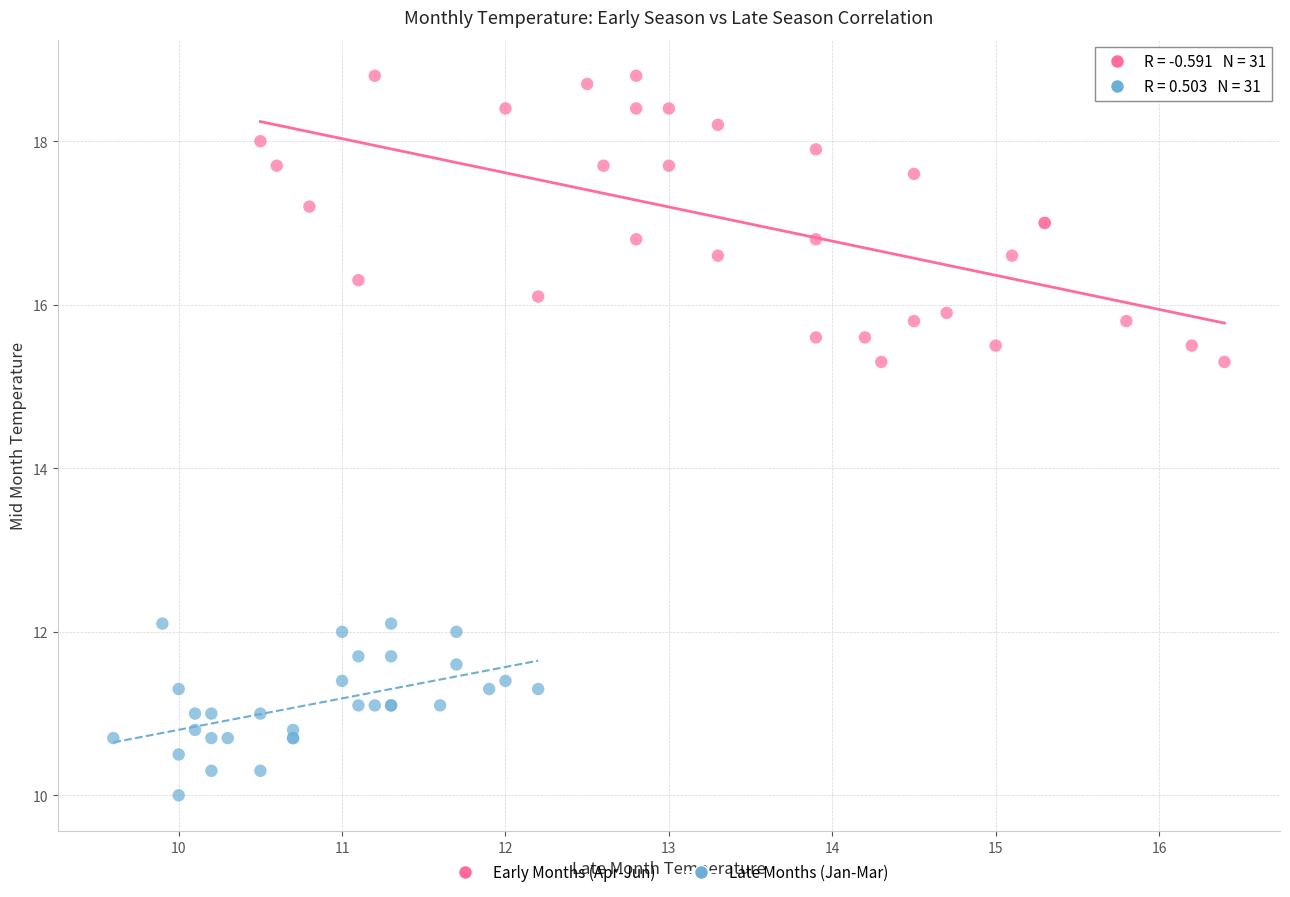

Which series has the widest spread of Y values?

Early Months (Apr-Jun)